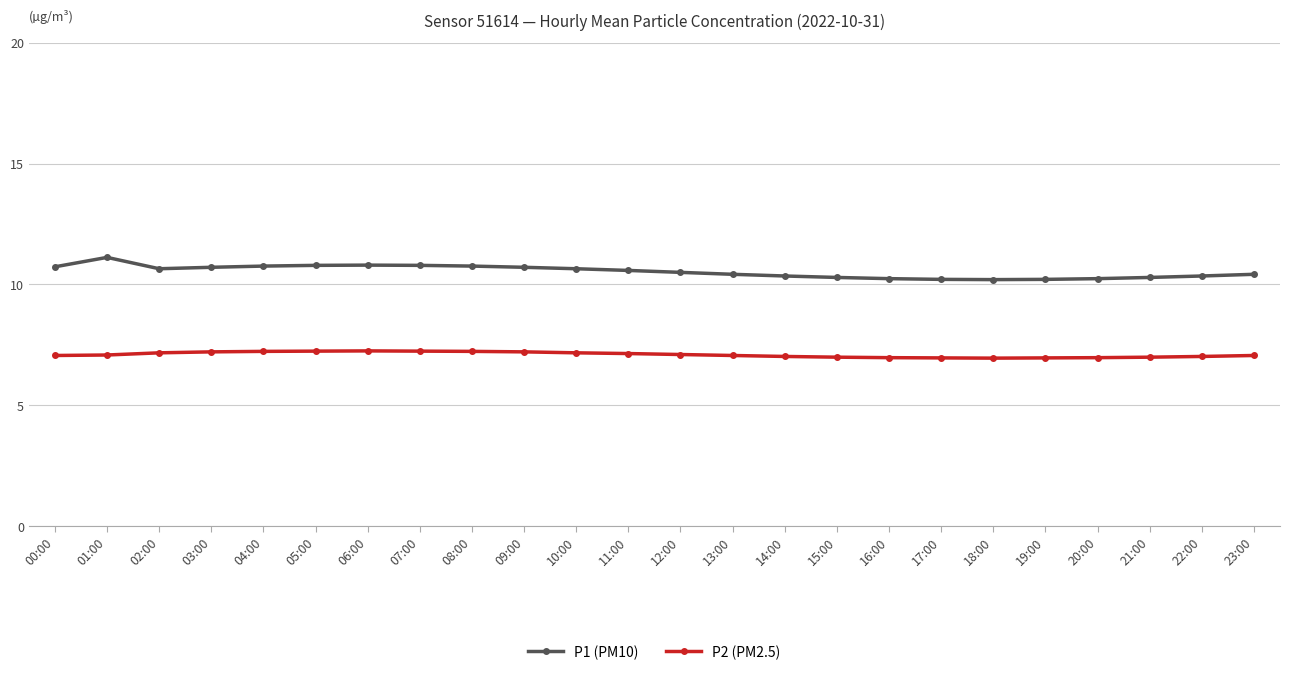

Between 05:00 and 19:00, which series saw the biggest shift?

P1 (PM10)